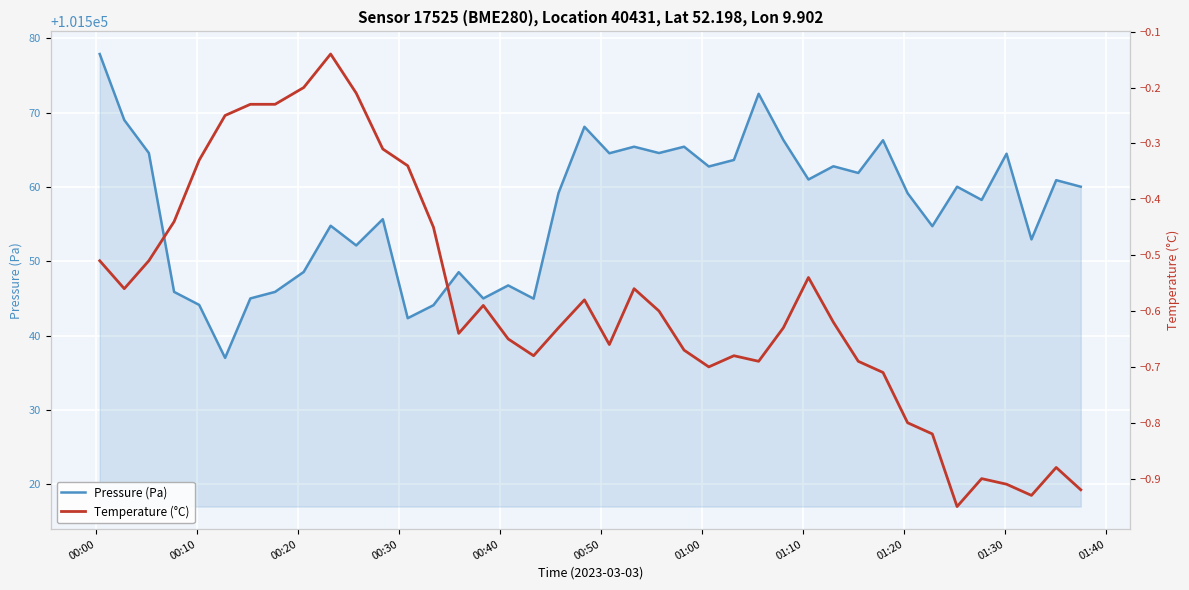

What is the minimum value for Pressure (Pa)?

101537.0